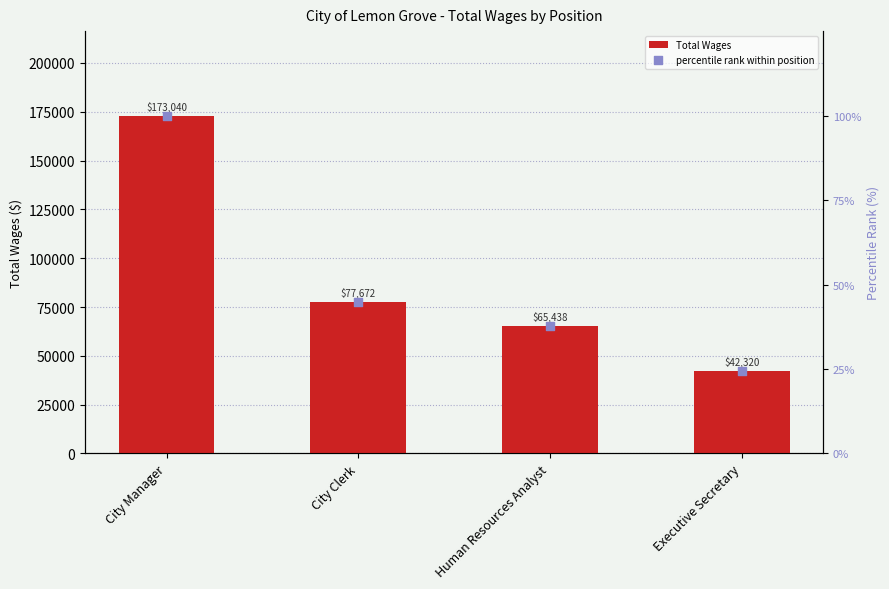

Is the value of Total Wages at Human Resources Analyst greater than the value of percentile rank within position at City Clerk?

Yes